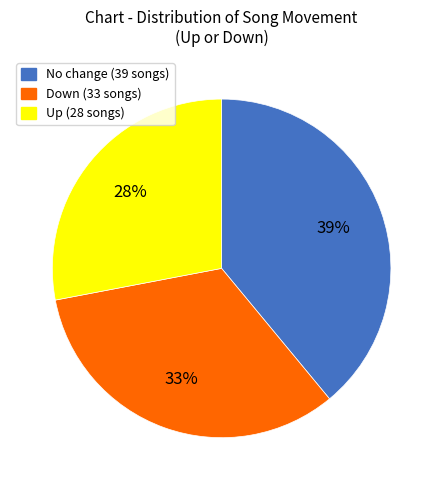

To the nearest percent, what is the difference between the largest and smallest slice percentages?

11%